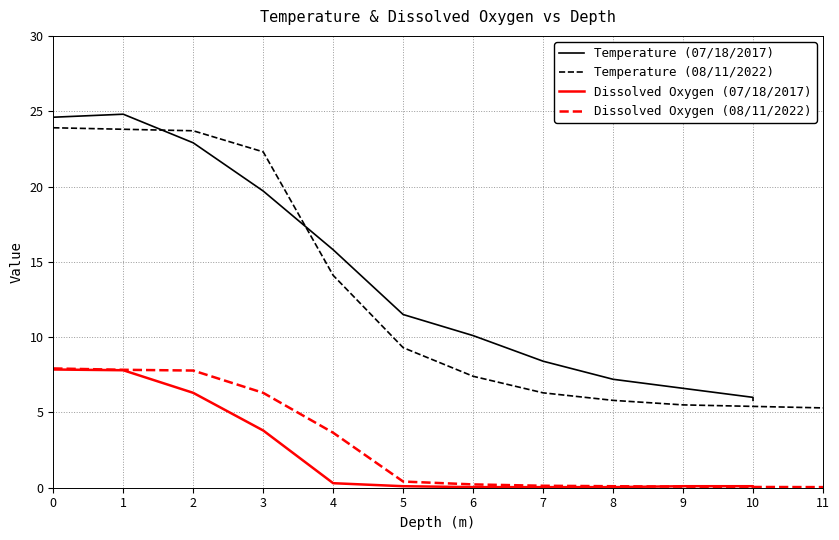

True or false: Temperature (08/11/2022) and Dissolved Oxygen (08/11/2022) intersect in this chart.

False